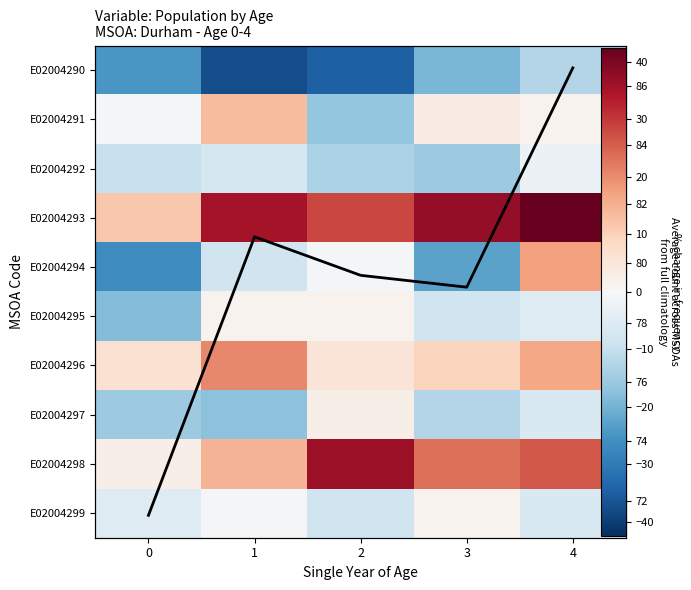

Rank the categories by E02004299 value from highest to lowest.

3, 1, 0, 4, 2